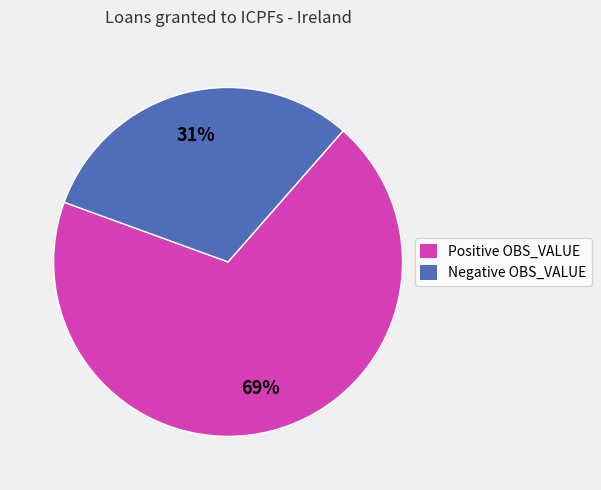

To the nearest percent, what is the average slice percentage?

50%